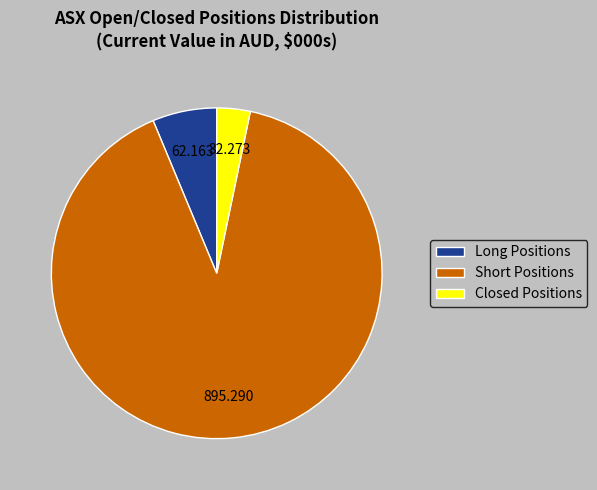

Which has a higher value, Short Positions or Long Positions?

Short Positions